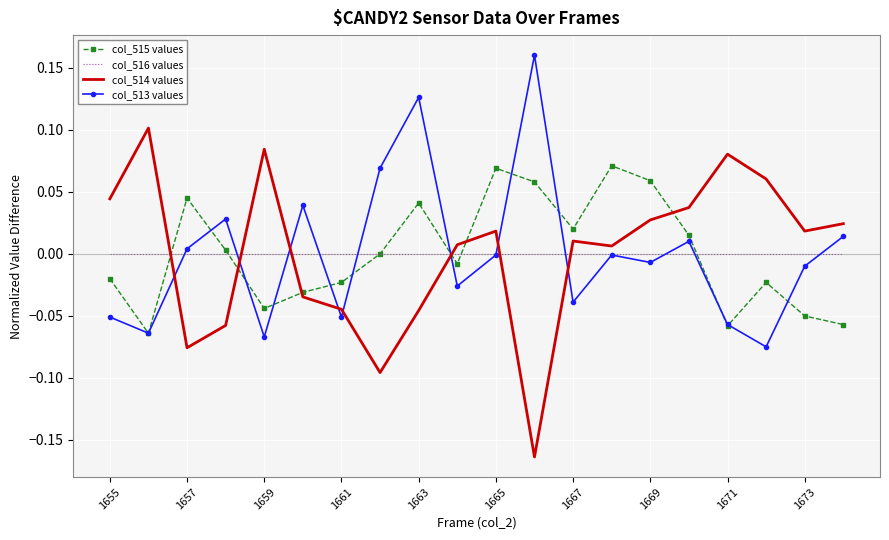

List the series in order of their peak value, lowest first.

col_516 values, col_515 values, col_514 values, col_513 values